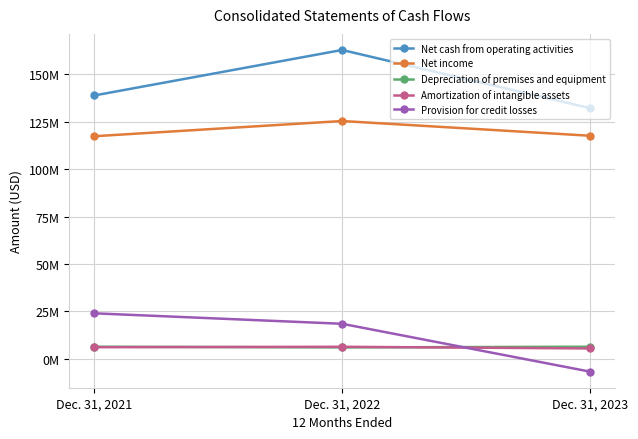

Reading left to right, extract all data points from this chart.

Net cash from operating activities: 138887000	162895000	132207000
Net income: 117390000	125419000	117655000
Depreciation of premises and equipment: 6366000	6012000	6363000
Amortization of intangible assets: 6118000	6334000	5464000
Provision for credit losses: 23990000	18470000	-6775000